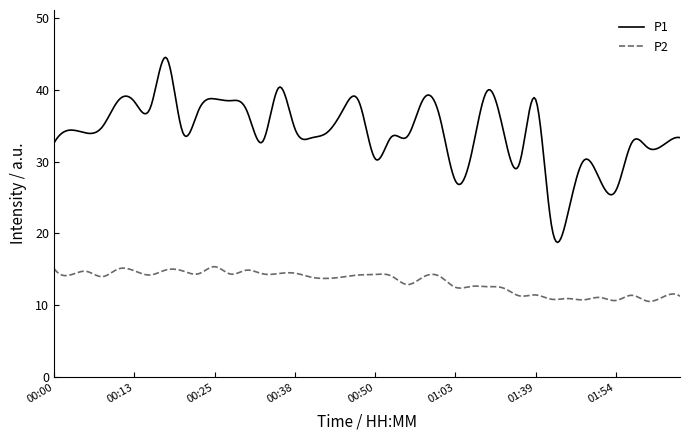

What is the lowest value of the P2 series?

10.6